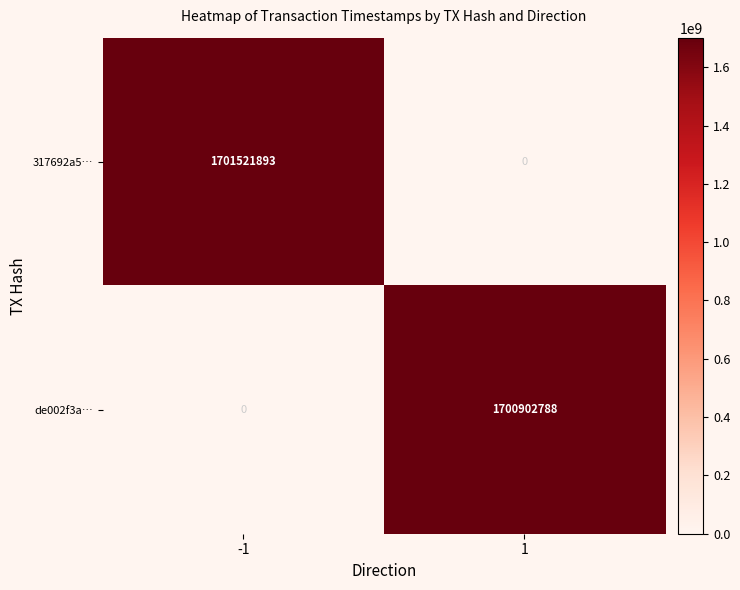

What is the spread (max minus min) of values at 1?

1700902788